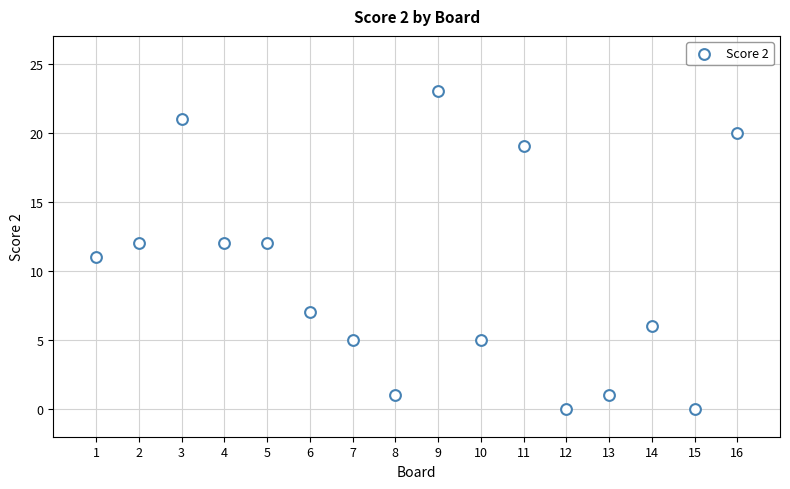

What is the range of X values (max minus min)?

15